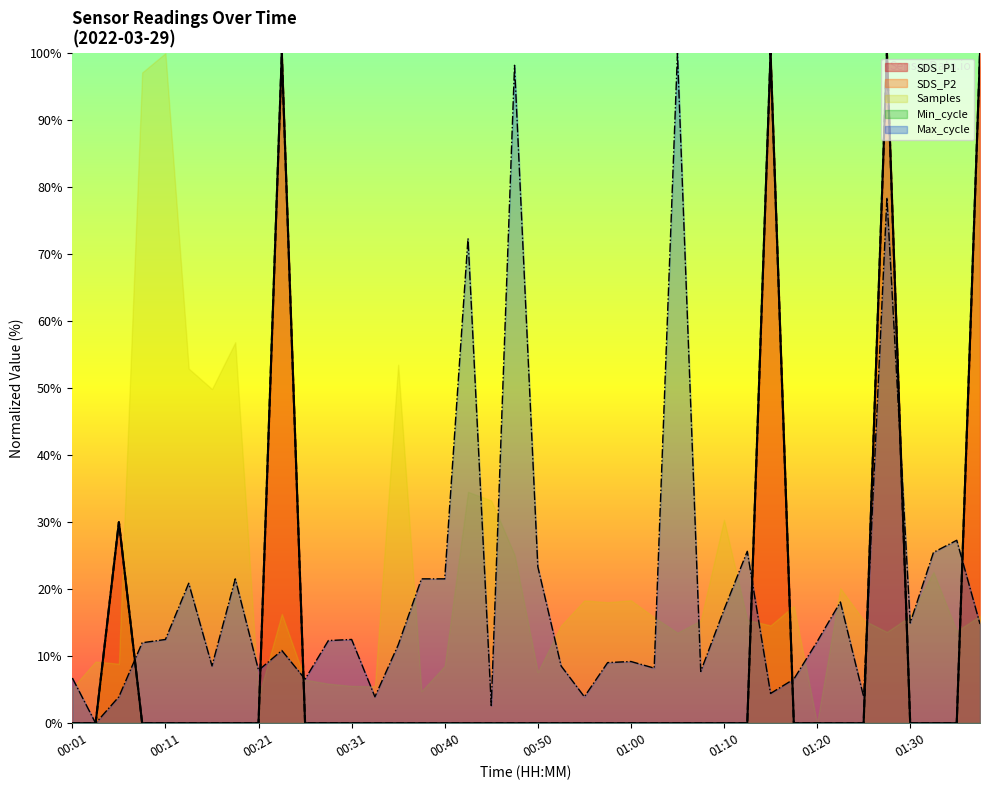

Rank the categories by SDS_P2 value from highest to lowest.

00:23, 01:15, 01:27, 01:37, 00:06, 00:01, 00:04, 00:09, 00:11, 00:13, 00:16, 00:18, 00:21, 00:26, 00:28, 00:31, 00:33, 00:35, 00:38, 00:40, 00:43, 00:45, 00:48, 00:50, 00:53, 00:55, 00:58, 01:00, 01:03, 01:05, 01:07, 01:10, 01:12, 01:17, 01:20, 01:22, 01:25, 01:30, 01:32, 01:35